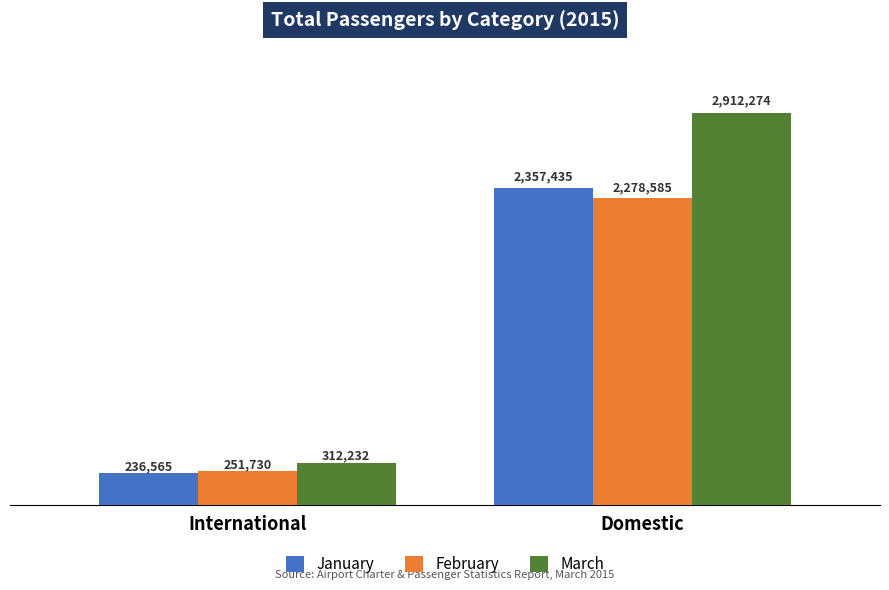

Does the chart contain any negative values?

No